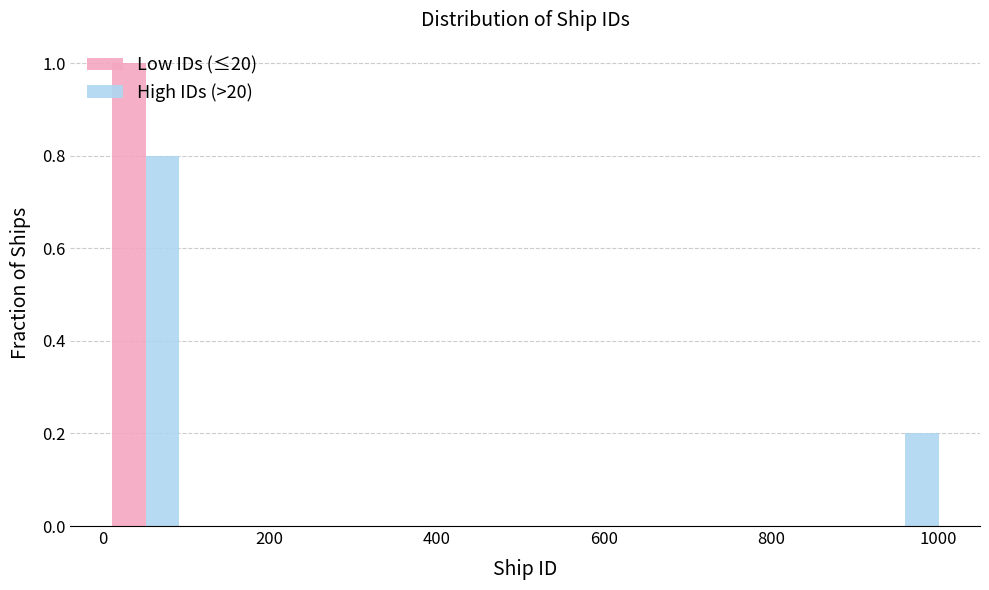

Reading left to right, list every range on the x-axis with the height of the bar of each series over it. Neither the bar edges nor the heights are printed on the chart, so give them approximately, as read against the axes.

0 to 100: Low IDs (≤20)=1.0	High IDs (>20)=0.8
100 to 200: Low IDs (≤20)=0	High IDs (>20)=0
200 to 300: Low IDs (≤20)=0	High IDs (>20)=0
300 to 400: Low IDs (≤20)=0	High IDs (>20)=0
400 to 500: Low IDs (≤20)=0	High IDs (>20)=0
500 to 600: Low IDs (≤20)=0	High IDs (>20)=0
600 to 700: Low IDs (≤20)=0	High IDs (>20)=0
700 to 800: Low IDs (≤20)=0	High IDs (>20)=0
800 to 900: Low IDs (≤20)=0	High IDs (>20)=0
900 to 1020: Low IDs (≤20)=0	High IDs (>20)=0.2